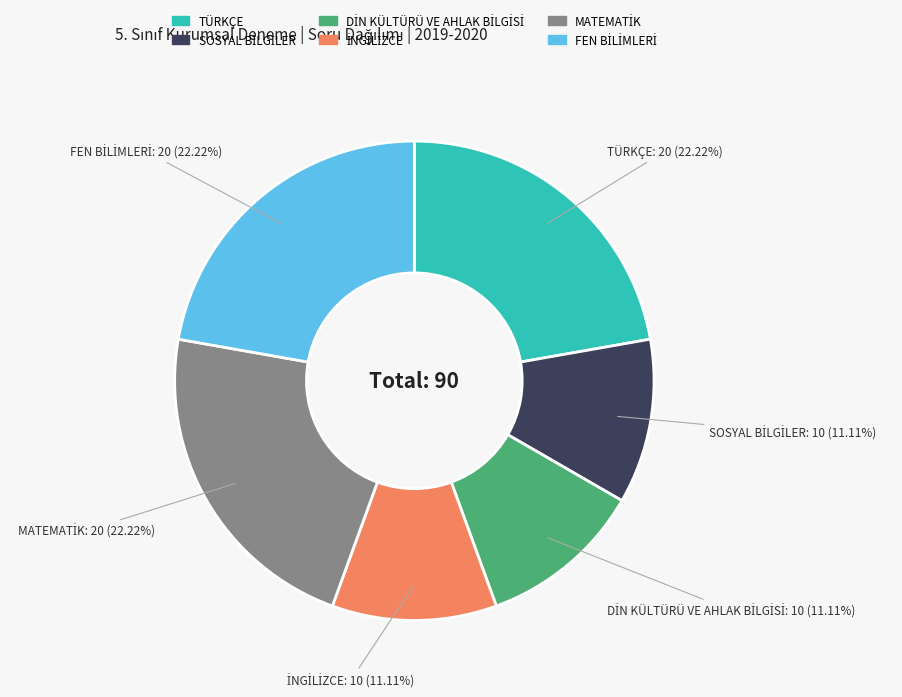

How many slices are in this pie chart?

6